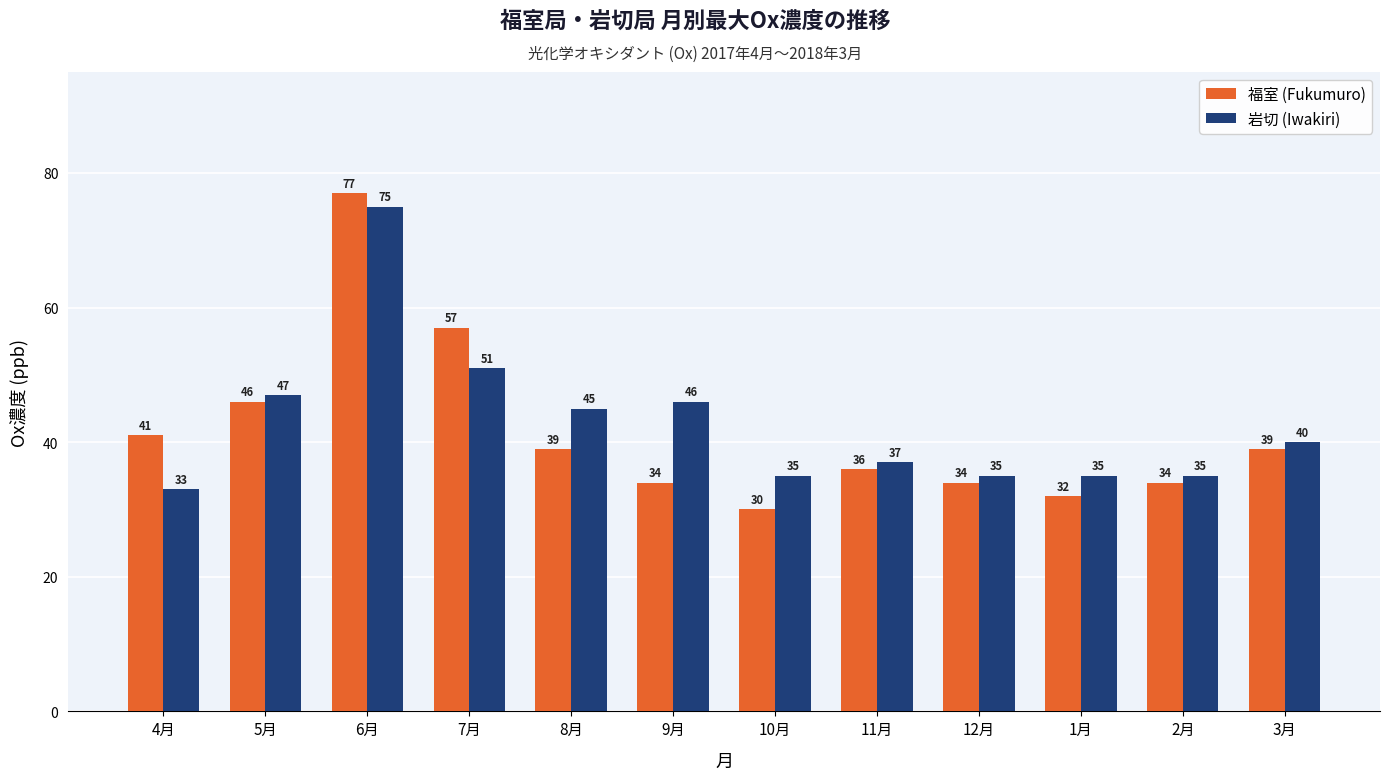

At which category is the sum across all series the highest?

6月